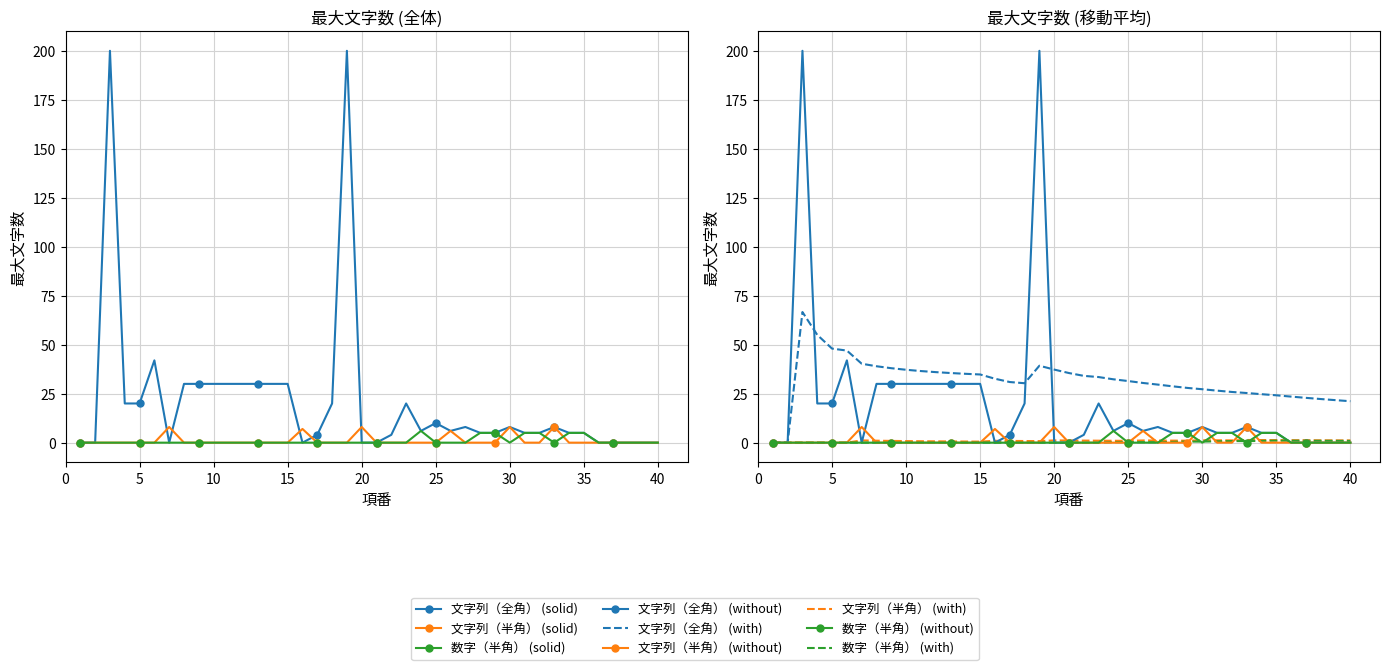

True or false: 数字（半角） and 文字列（全角） cross at least once.

False